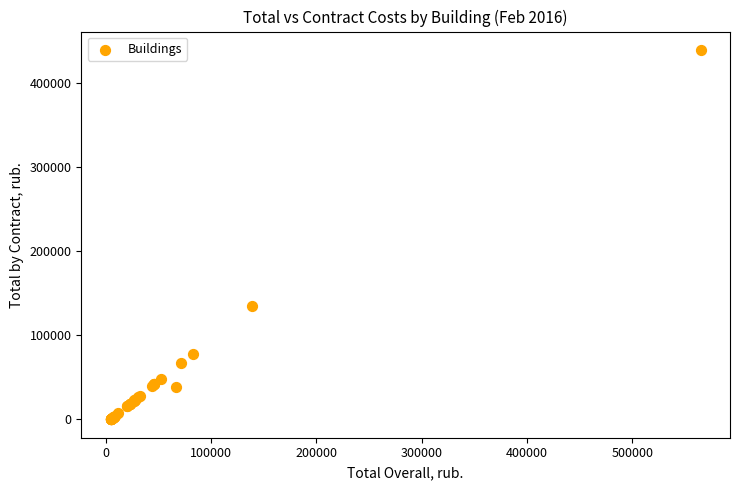

What Y value in the scatter plot is closest to 219305?

134327.0